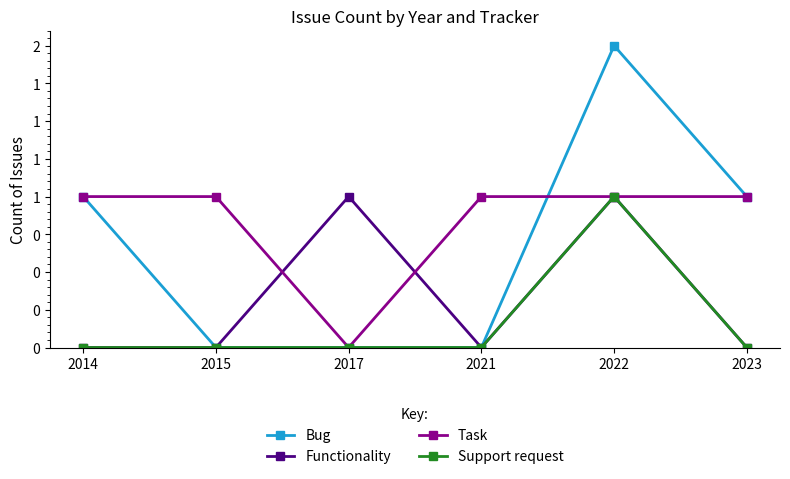

Does the chart display data point markers on the line(s)?

Yes